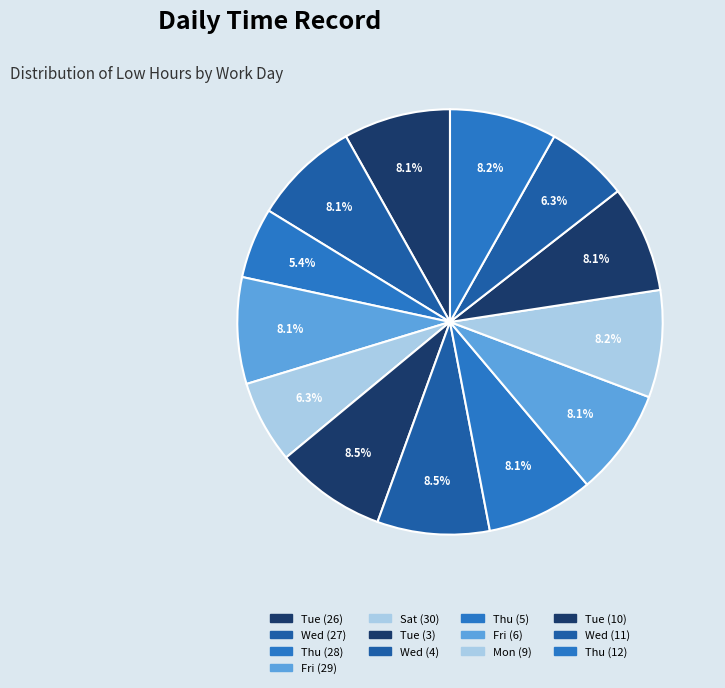

Count the number of slices in the pie.

13